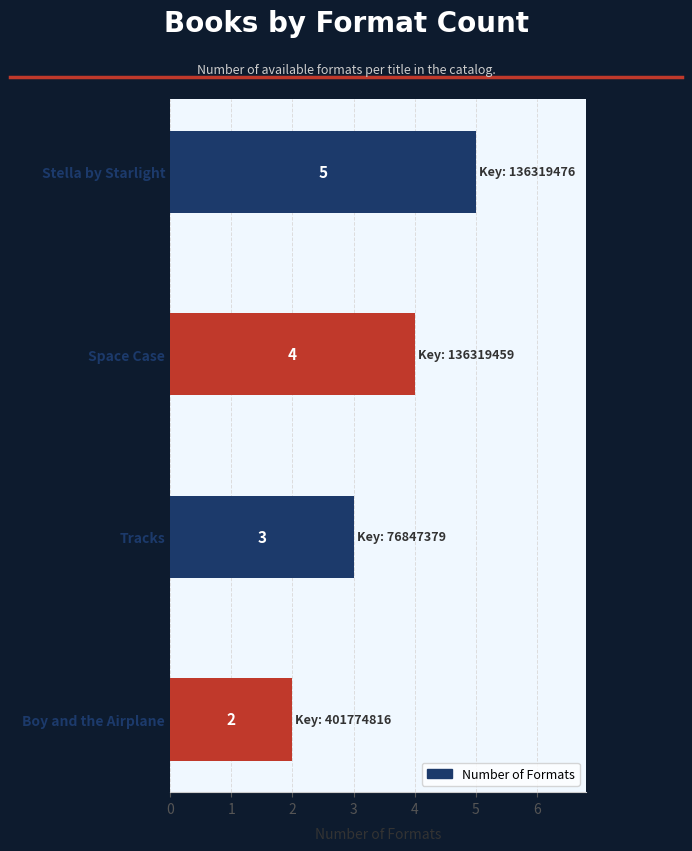

List the labels in order of value, largest first.

Stella by Starlight, Space Case, Tracks, Boy and the Airplane